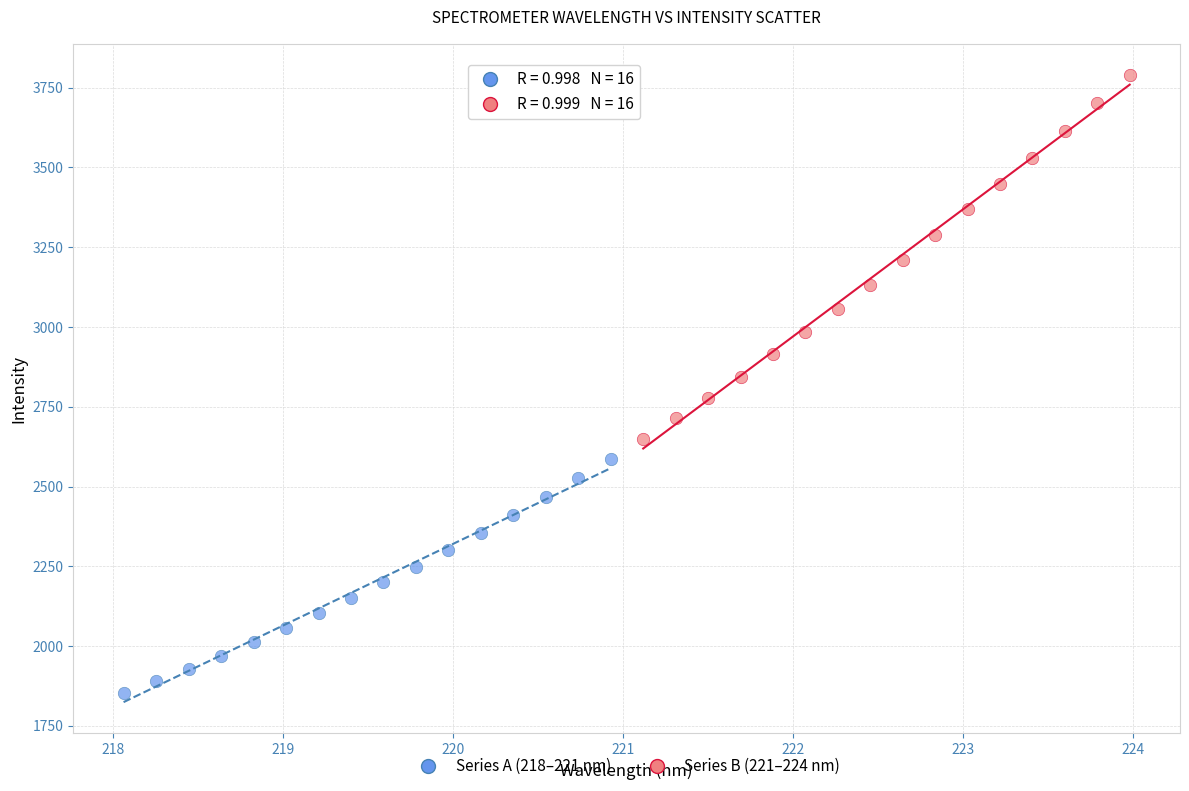

What are all the series names shown in the legend?

Series A (218–221 nm), Series B (221–224 nm)